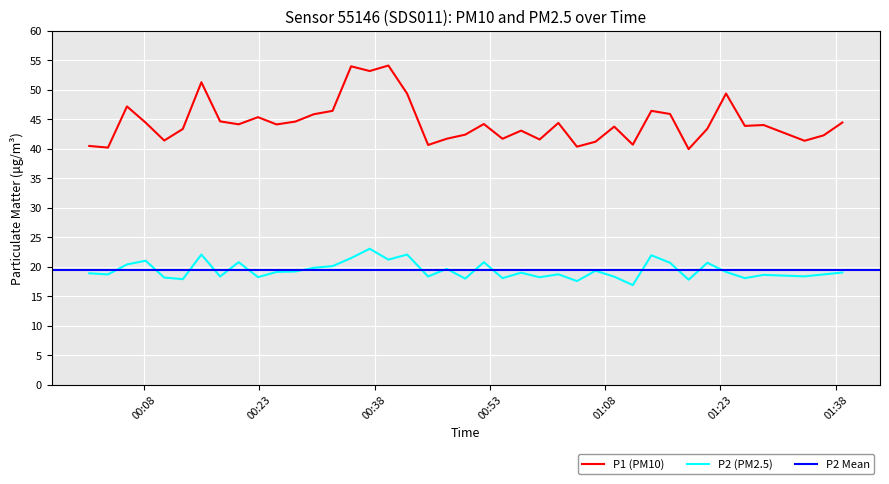

What is the highest value of the P2 (PM2.5) series?

23.1